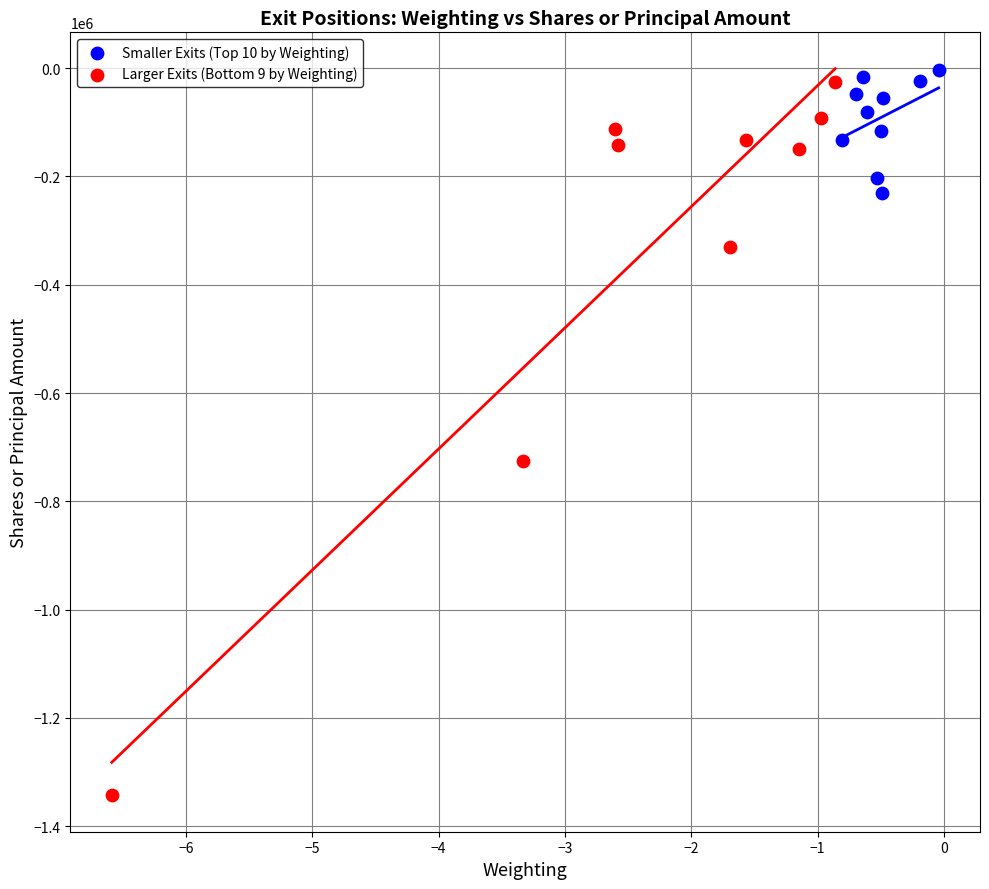

Which series reaches the maximum Y coordinate?

Smaller Exits (Top 10 by Weighting)